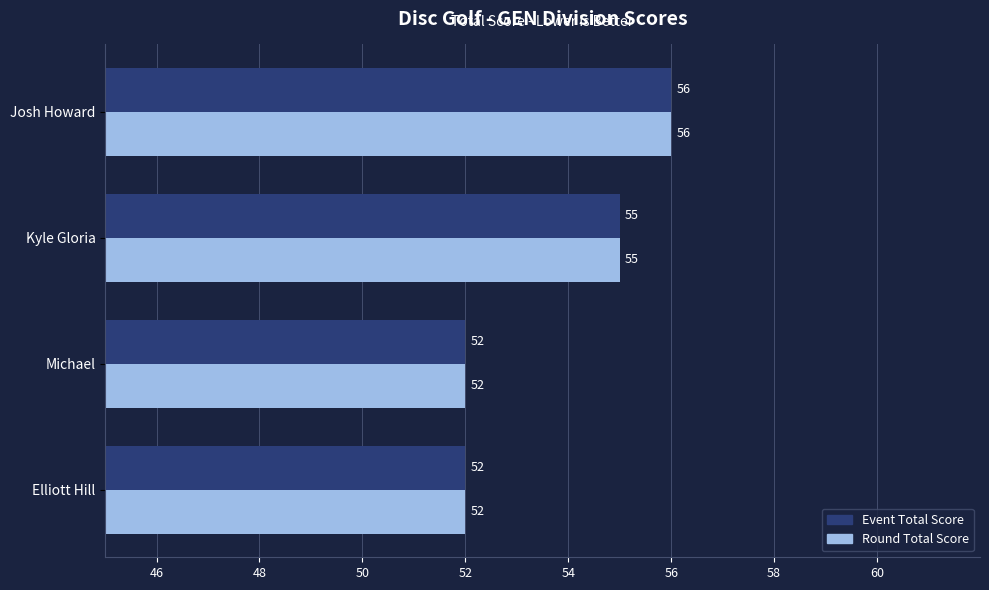

What is the difference between the maximum and minimum values in the Event Total Score series?

4